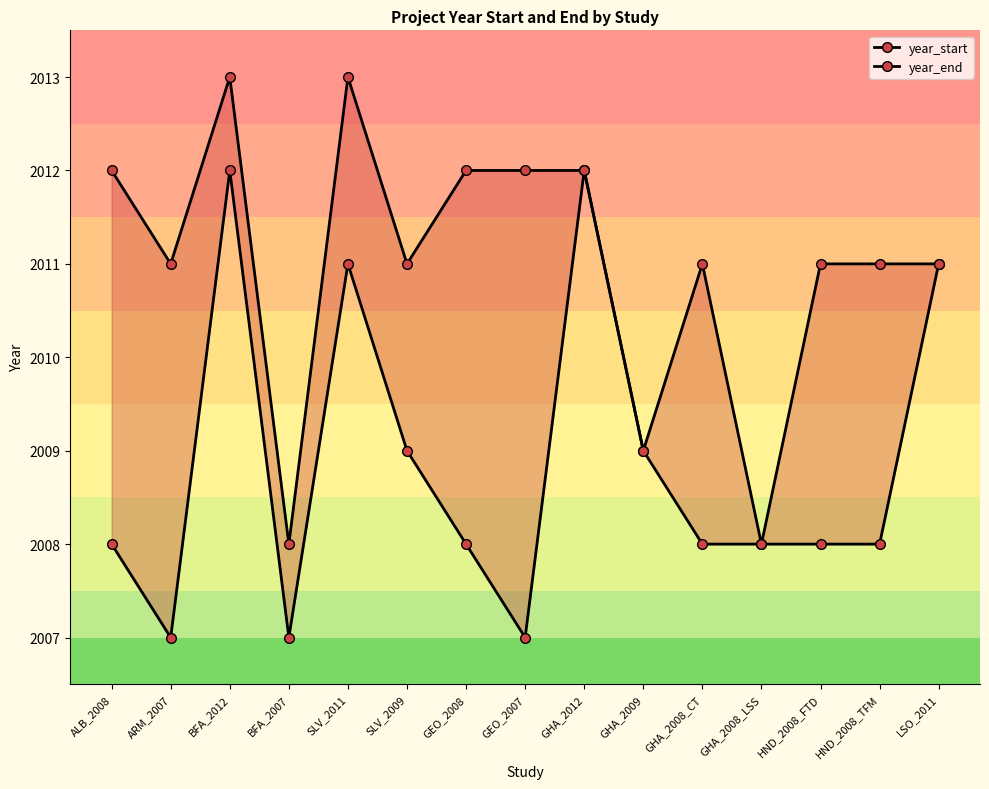

The value of year_start at LSO_2011 is 715. True or false?

False